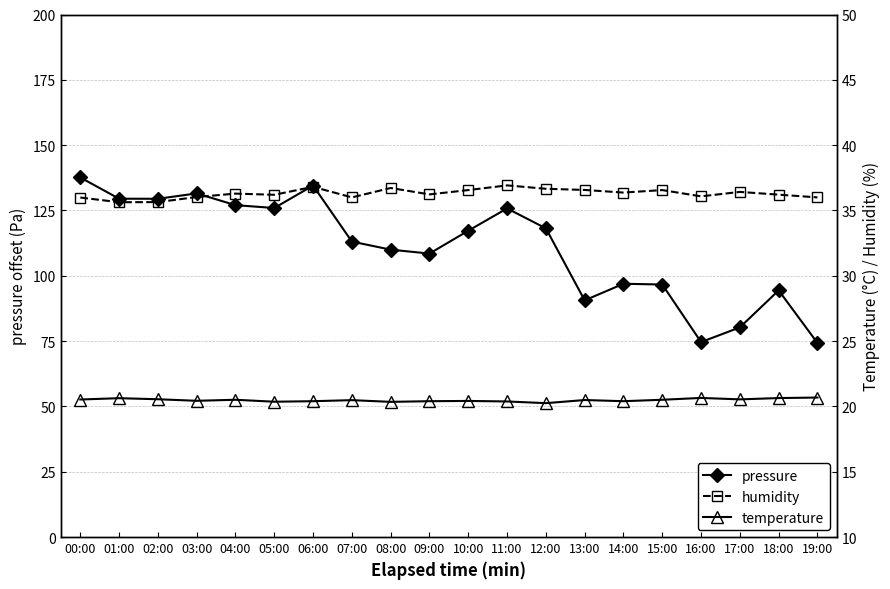

Is the value of pressure at 13:00 greater than the value of humidity at 02:00?

Yes